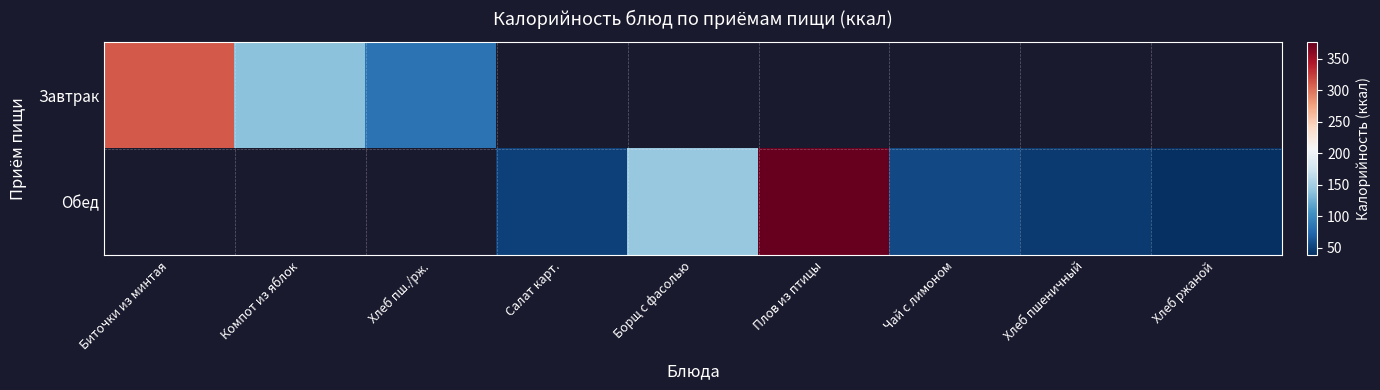

List the series in order of their peak value, lowest first.

Завтрак, Обед